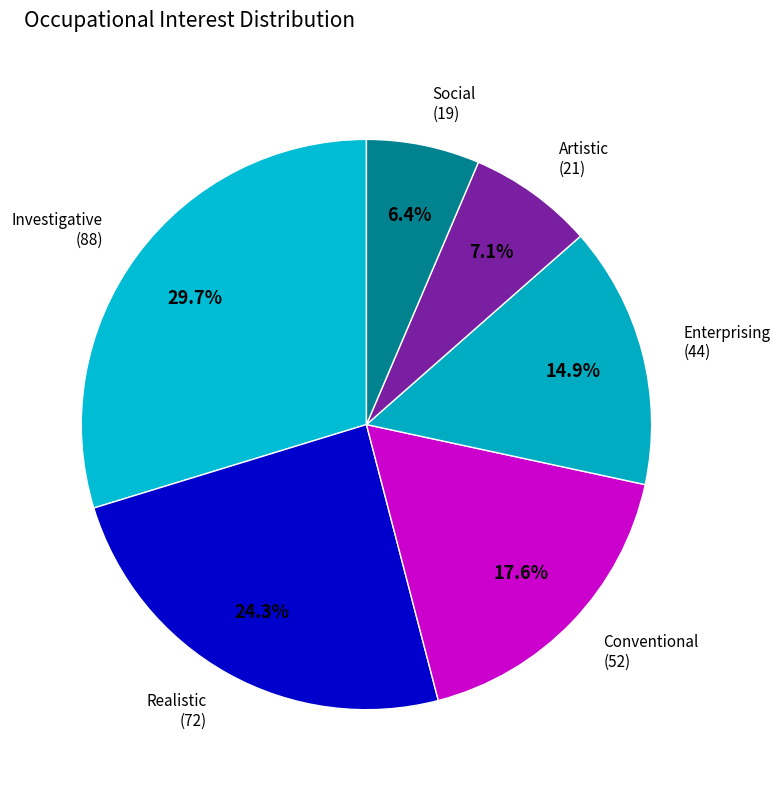

Does Investigative account for over 50% of the chart?

No